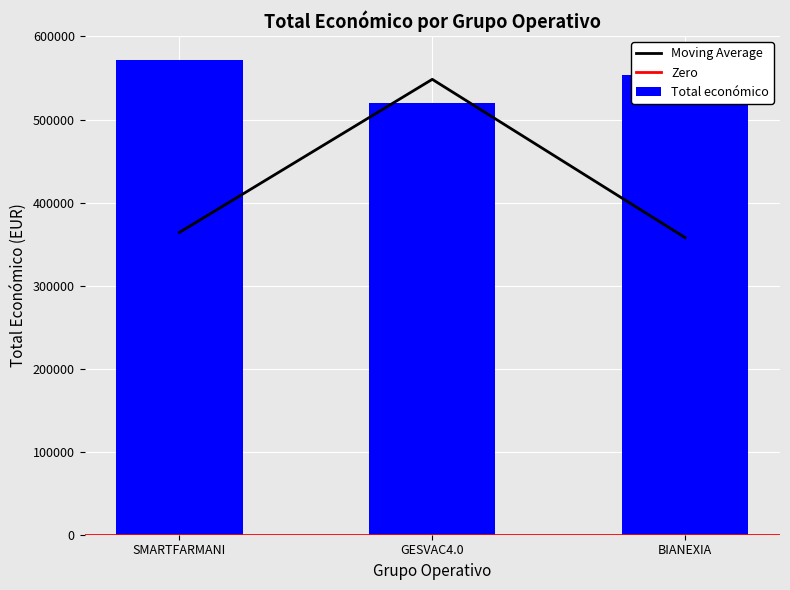

Count the number of values greater than 553196.

1